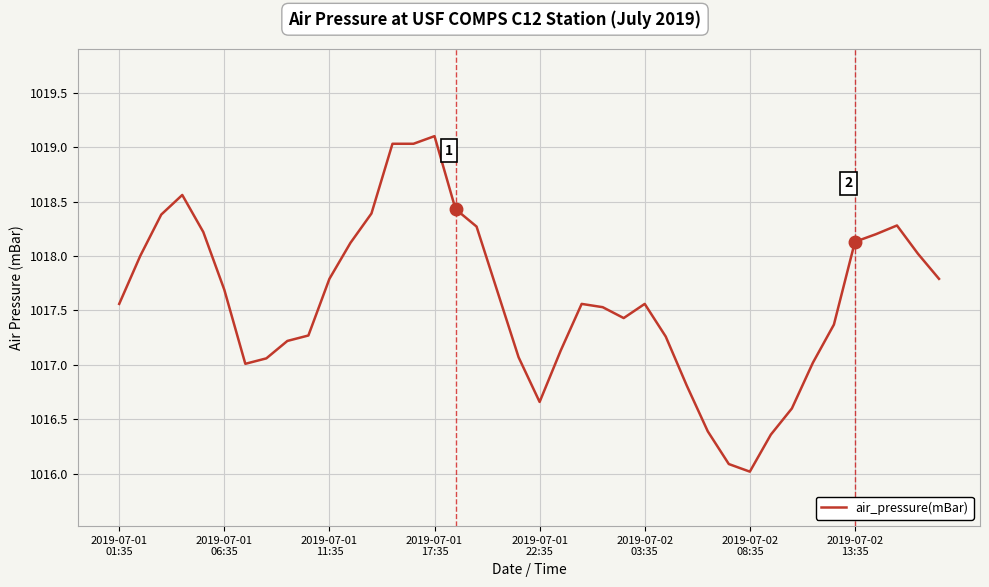

What is the maximum value shown in the chart?

1019.1